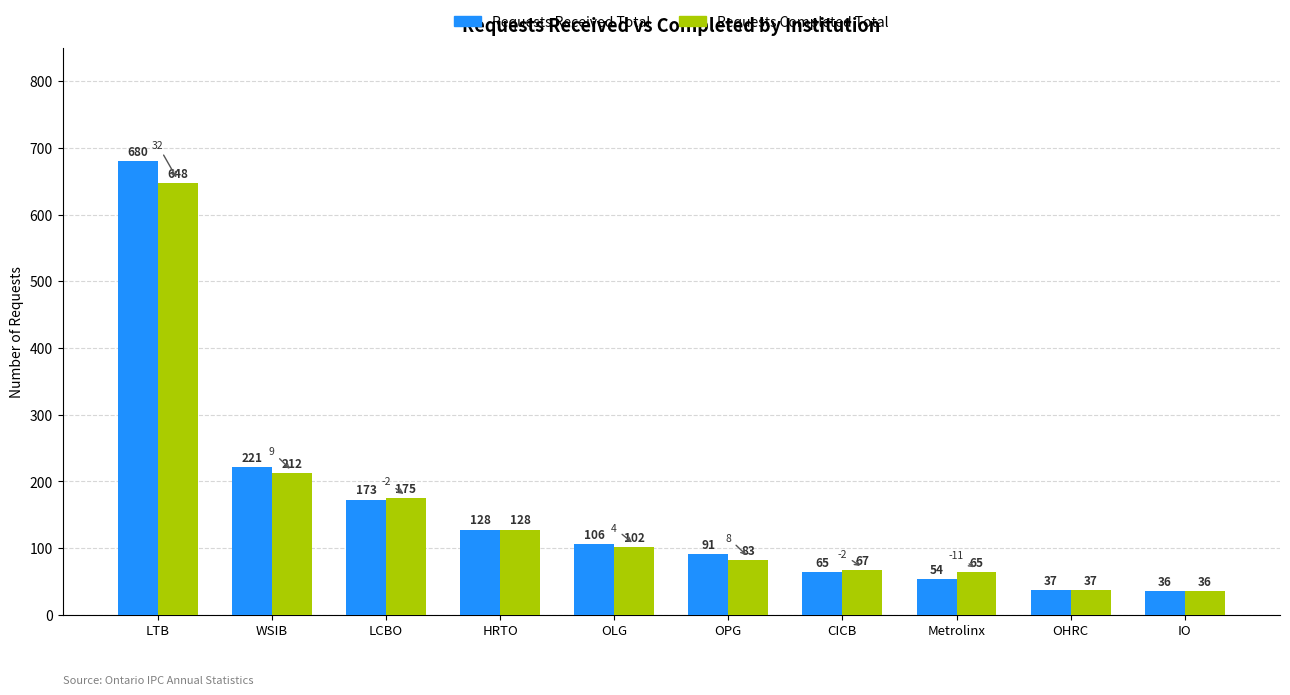

The Requests Completed Total series shows 17 at Metrolinx. True or false?

False